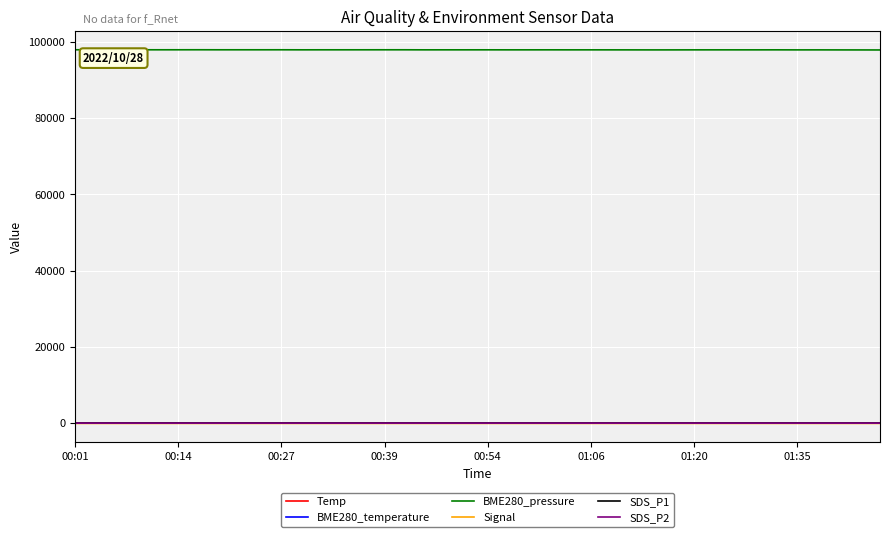

What is the maximum value shown in the chart?

97940.3